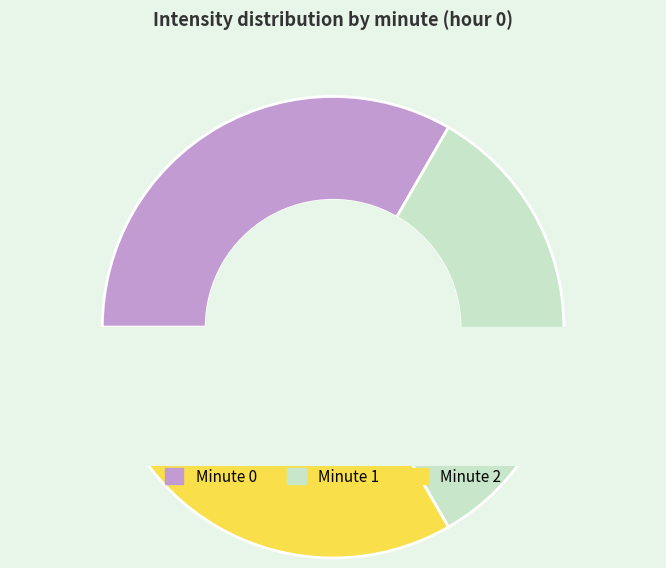

Is there any slice that represents more than half of the pie?

No